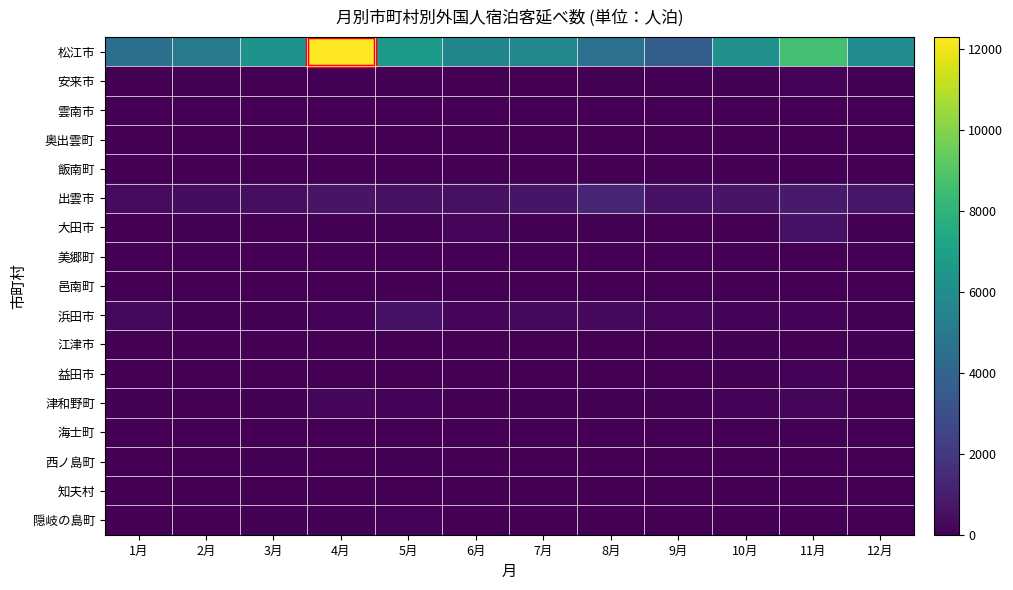

Reading right to left, what are all the values shown in this chart?

松江市: 12月=5944	11月=8615	10月=6218	9月=3742	8月=4599	7月=5704	6月=5643	5月=6697	4月=12284	3月=6281	2月=5090	1月=4534
安来市: 12月=50	11月=104	10月=61	9月=91	8月=77	7月=29	6月=27	5月=58	4月=58	3月=39	2月=51	1月=17
雲南市: 12月=2	11月=0	10月=2	9月=3	8月=3	7月=0	6月=3	5月=0	4月=0	3月=0	2月=0	1月=0
奥出雲町: 12月=0	11月=1	10月=2	9月=6	8月=0	7月=1	6月=0	5月=4	4月=37	3月=0	2月=3	1月=0
飯南町: 12月=0	11月=5	10月=4	9月=1	8月=0	7月=0	6月=8	5月=17	4月=8	3月=0	2月=0	1月=0
出雲市: 12月=744	11月=906	10月=660	9月=577	8月=1305	7月=683	6月=553	5月=560	4月=627	3月=469	2月=425	1月=366
大田市: 12月=52	11月=580	10月=33	9月=29	8月=89	7月=48	6月=160	5月=49	4月=89	3月=43	2月=53	1月=10
美郷町: 12月=0	11月=0	10月=31	9月=2	8月=0	7月=8	6月=0	5月=0	4月=0	3月=5	2月=4	1月=0
邑南町: 12月=24	11月=21	10月=22	9月=25	8月=7	7月=8	6月=2	5月=30	4月=20	3月=36	2月=10	1月=0
浜田市: 12月=69	11月=139	10月=101	9月=166	8月=309	7月=266	6月=202	5月=603	4月=135	3月=94	2月=93	1月=242
江津市: 12月=51	11月=6	10月=51	9月=7	8月=7	7月=20	6月=8	5月=27	4月=0	3月=8	2月=10	1月=9
益田市: 12月=27	11月=109	10月=69	9月=25	8月=18	7月=37	6月=38	5月=15	4月=17	3月=18	2月=16	1月=8
津和野町: 12月=38	11月=215	10月=129	9月=60	8月=64	7月=76	6月=32	5月=101	4月=161	3月=81	2月=41	1月=63
海士町: 12月=4	11月=48	10月=24	9月=0	8月=4	7月=11	6月=3	5月=4	4月=14	3月=0	2月=0	1月=0
西ノ島町: 12月=6	11月=22	10月=30	9月=26	8月=12	7月=39	6月=39	5月=84	4月=26	3月=61	2月=0	1月=0
知夫村: 12月=0	11月=0	10月=1	9月=2	8月=0	7月=2	6月=0	5月=2	4月=0	3月=0	2月=0	1月=0
隠岐の島町: 12月=6	11月=36	10月=14	9月=23	8月=34	7月=18	6月=35	5月=130	4月=50	3月=71	2月=11	1月=4